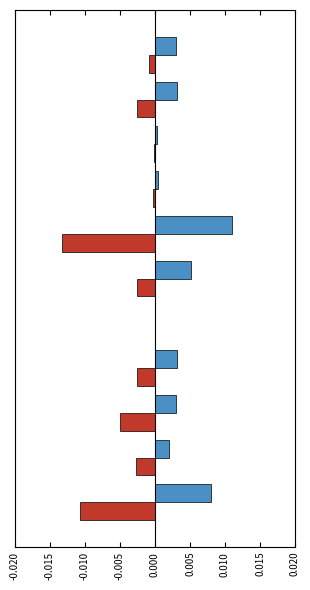

True or false: Жиры has a value of -0.0 at 0.010.

True